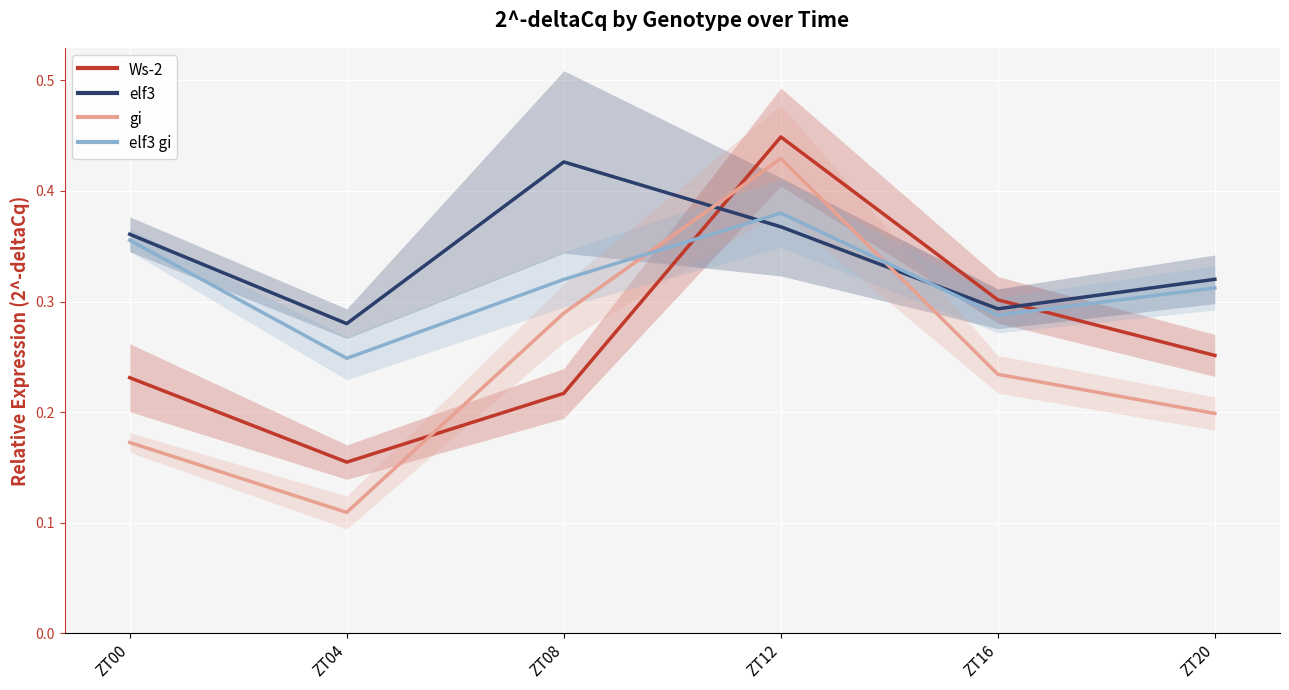

Where is the first local minimum for elf3 gi?

ZT04